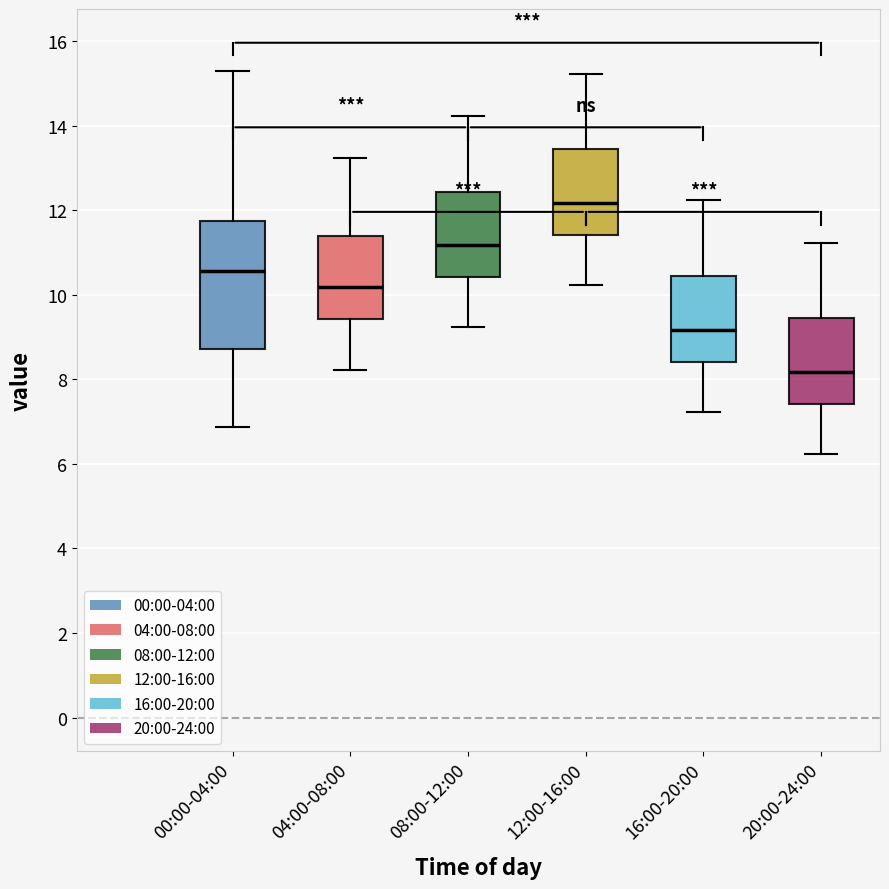

Reading left to right, read every box against the y-axis: the position of its median line, the range the box covers, and the ends of its whiskers. The values are not printed on the chart, so give them approximately, as read against the axis.

00:00-04:00: median 10.6, box 8.8 to 11.8, whiskers 6.8 to 15.4
04:00-08:00: median 10.2, box 9.4 to 11.4, whiskers 8.2 to 13.2
08:00-12:00: median 11.2, box 10.4 to 12.4, whiskers 9.2 to 14.2
12:00-16:00: median 12.2, box 11.4 to 13.4, whiskers 10.2 to 15.2
16:00-20:00: median 9.2, box 8.4 to 10.4, whiskers 7.2 to 12.2
20:00-24:00: median 8.2, box 7.4 to 9.4, whiskers 6.2 to 11.2